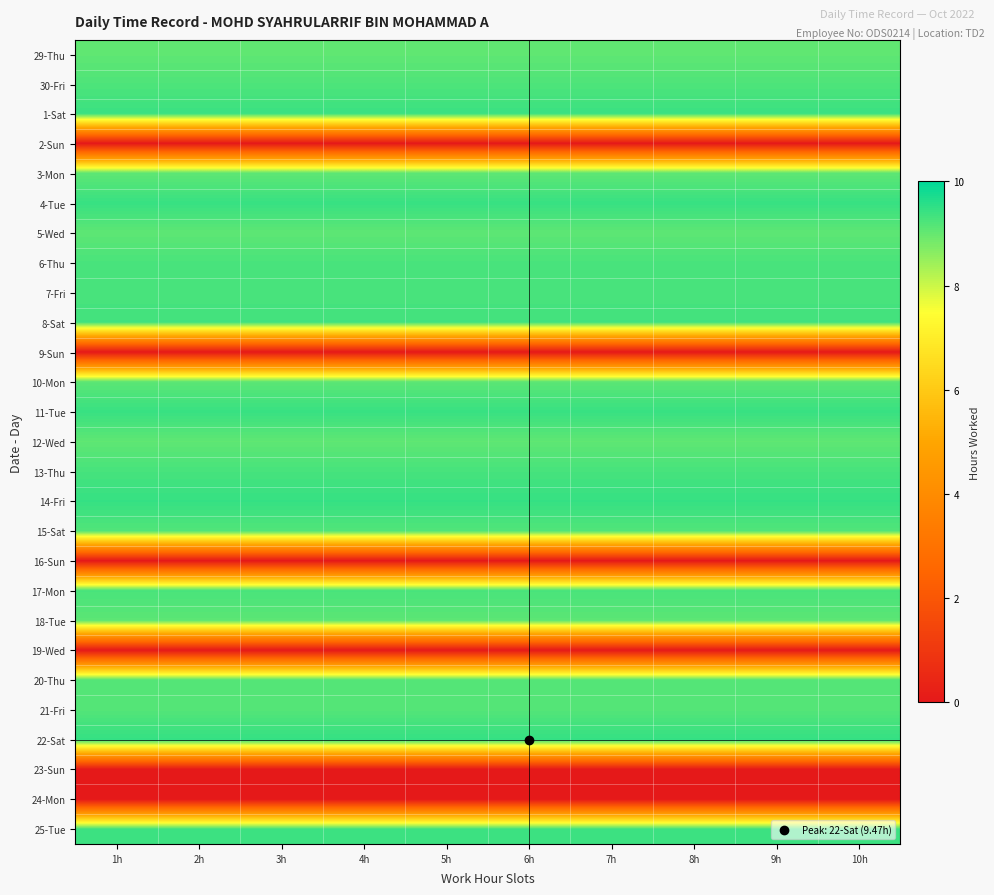

List the series in order of their peak value, lowest first.

2-Sun, 9-Sun, 16-Sun, 19-Wed, 23-Sun, 24-Mon, 29-Thu, 3-Mon, 12-Wed, 5-Wed, 10-Mon, 18-Tue, 20-Thu, 21-Fri, 15-Sat, 30-Fri, 6-Thu, 7-Fri, 17-Mon, 13-Thu, 8-Sat, 25-Tue, 1-Sat, 11-Tue, 4-Tue, 14-Fri, 22-Sat